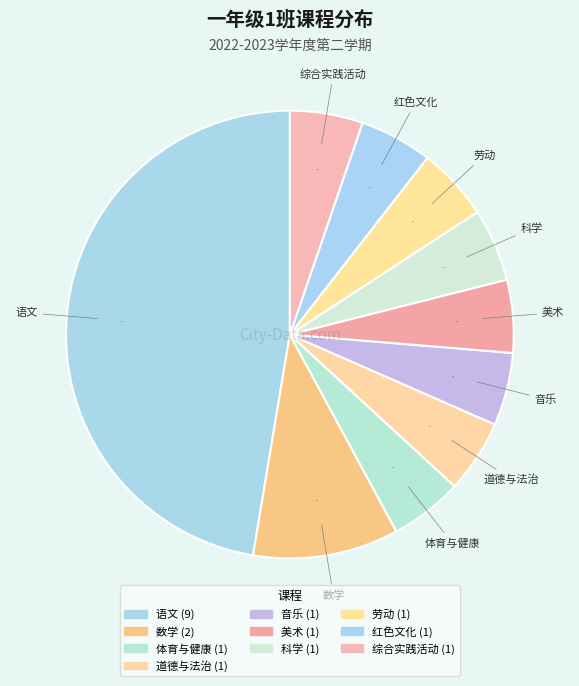

Count the number of slices in the pie.

10